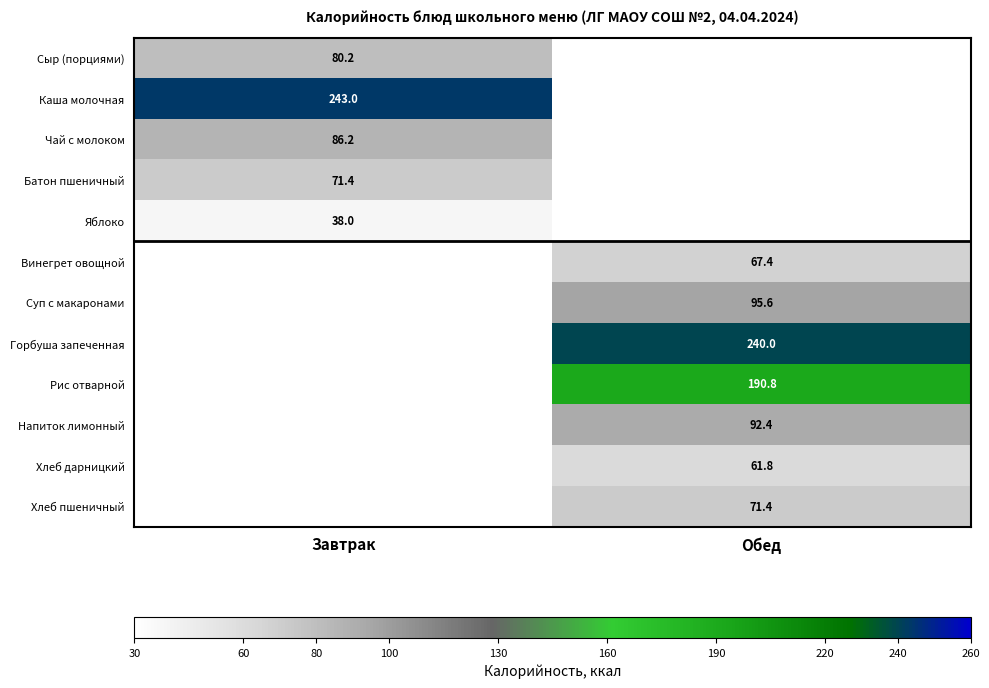

At which label does Сыр (порциями) reach its peak?

Завтрак